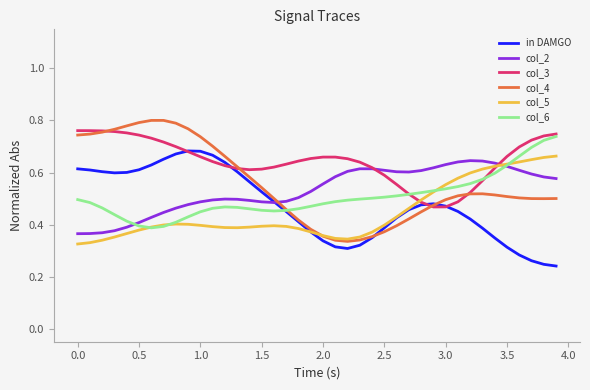

Which series has the largest total across all categories?

col_3